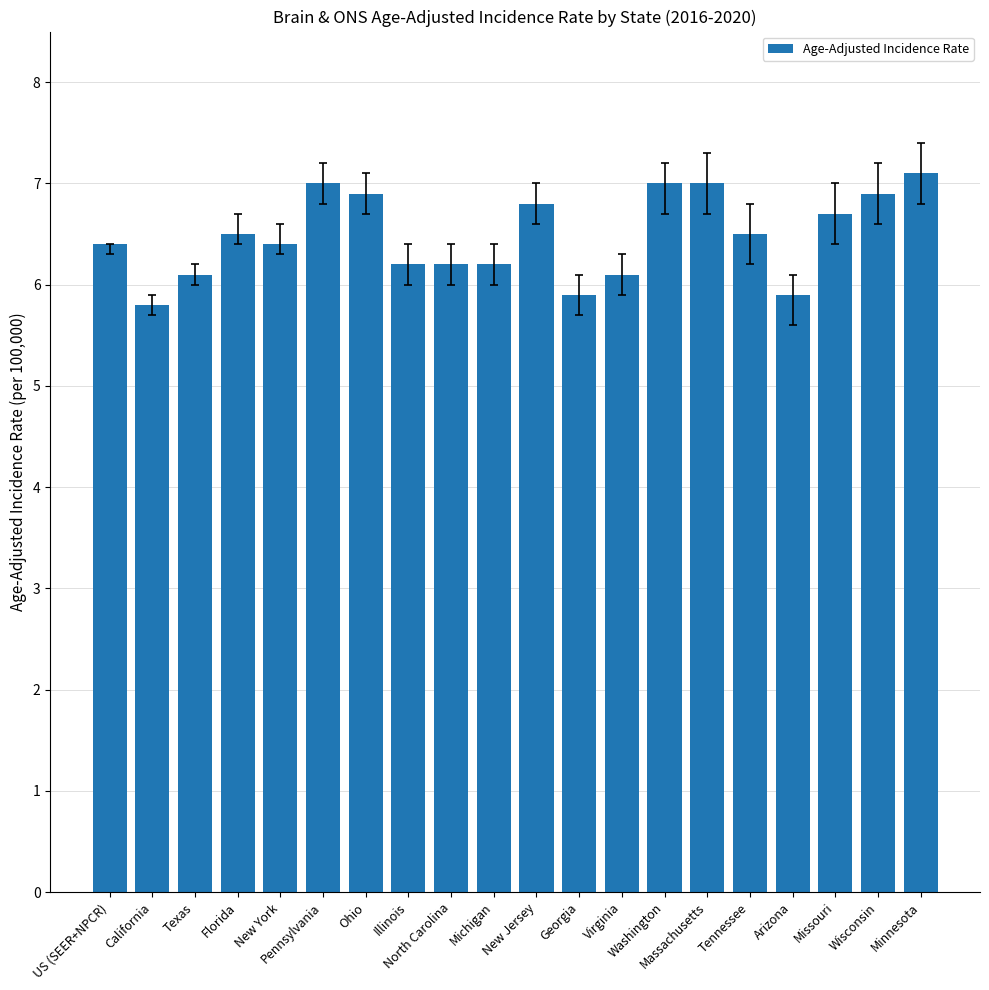

The value at Massachusetts is 11.2. True or false?

False